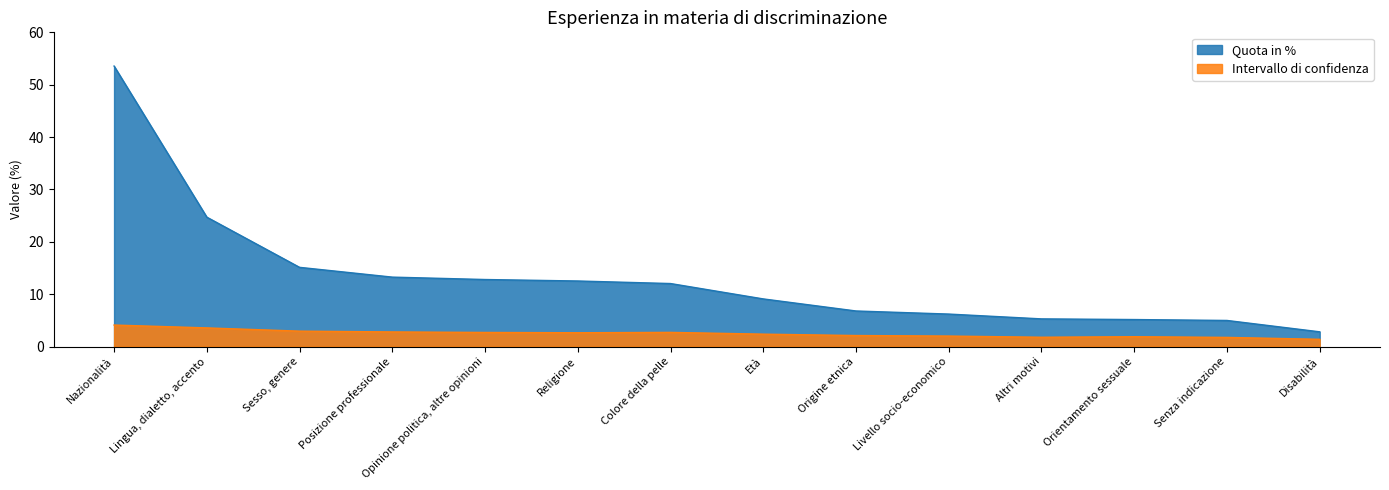

What is the sum of the Intervallo di confidenza values at Disabilità and Altri motivi?

3.1